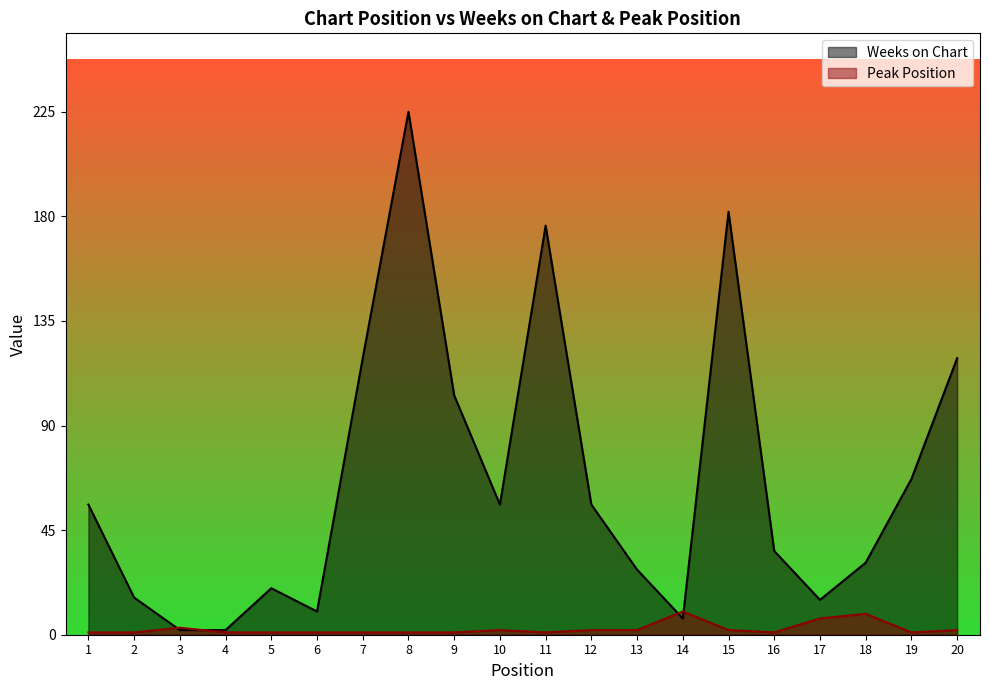

Rank the series by their average value, from lowest to highest.

Peak Position, Weeks on Chart